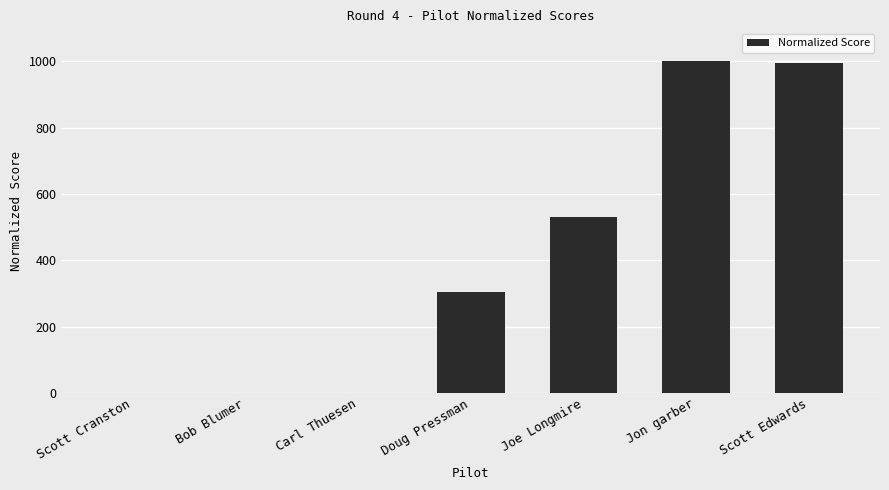

What is the sum of all values?

2831.0